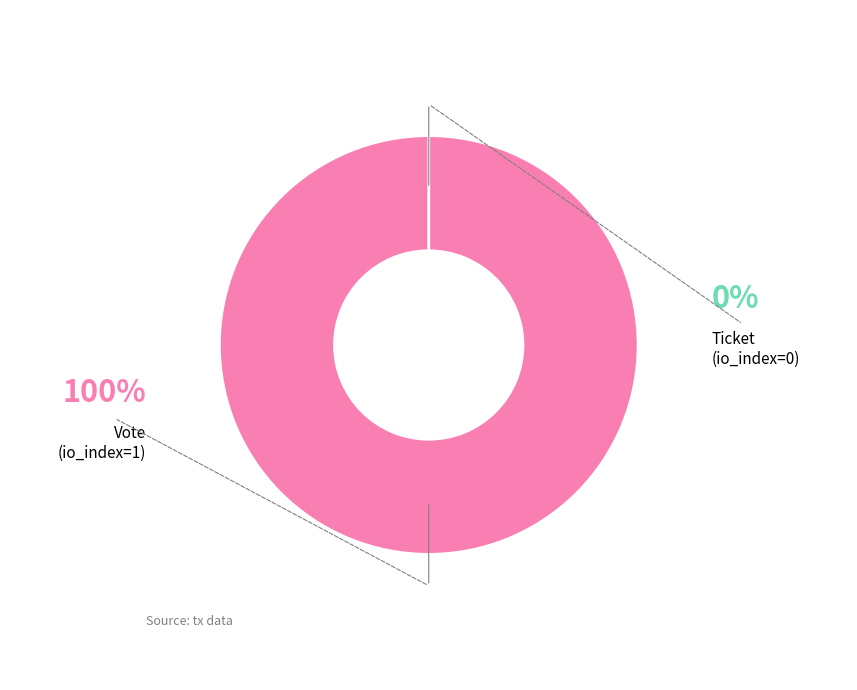

How many segments does this pie chart have?

2